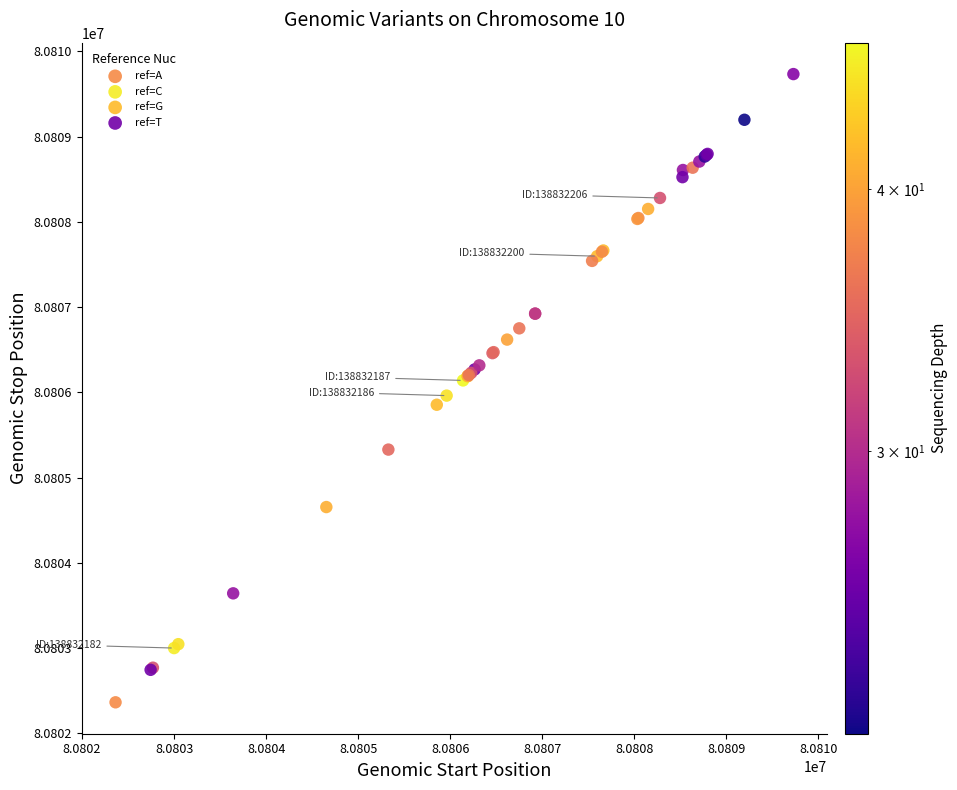

What are all the series names shown in the legend?

ref=A, ref=C, ref=G, ref=T